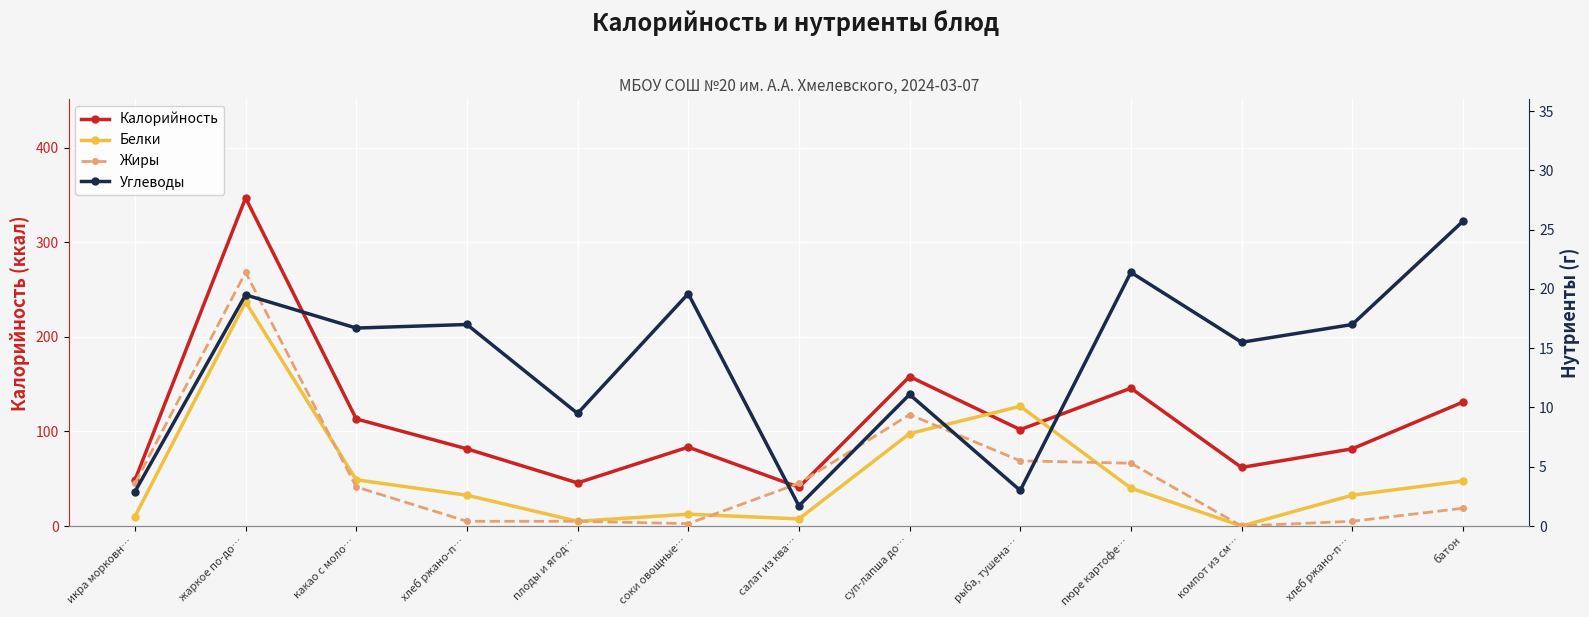

Where does the Калорийность series first go above 83?

жаркое по-до…